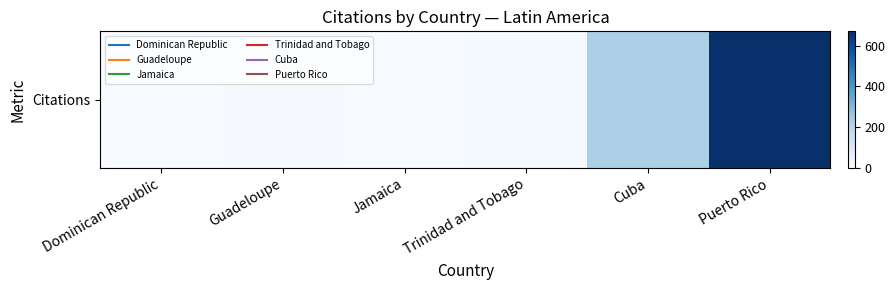

Where does the data first go above 9?

Cuba